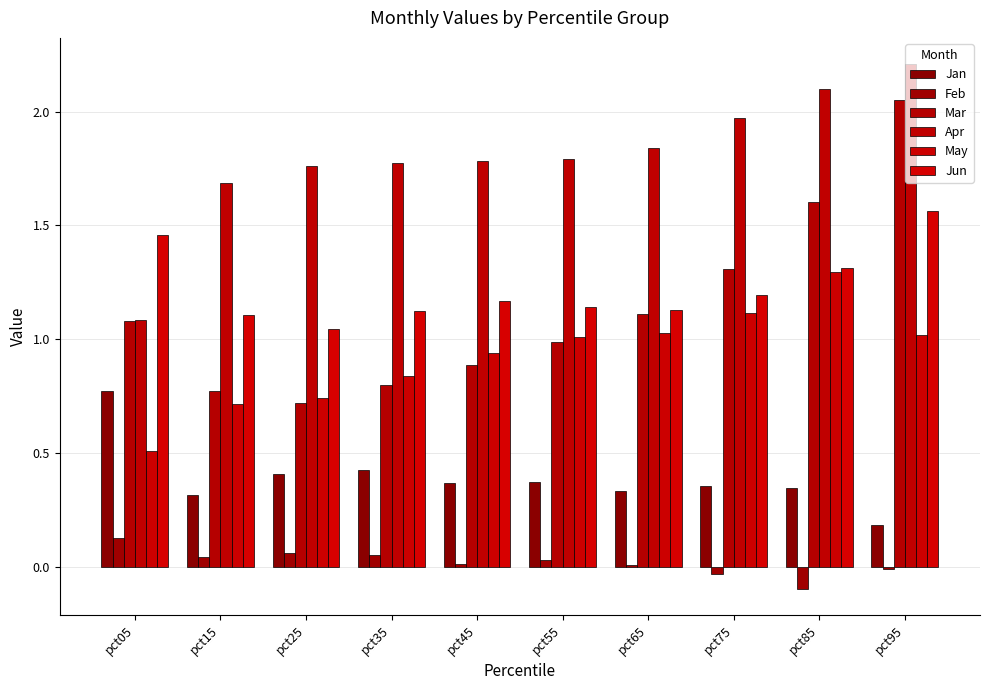

List the series in order of their peak value, highest first.

Apr, Mar, Jun, May, Jan, Feb